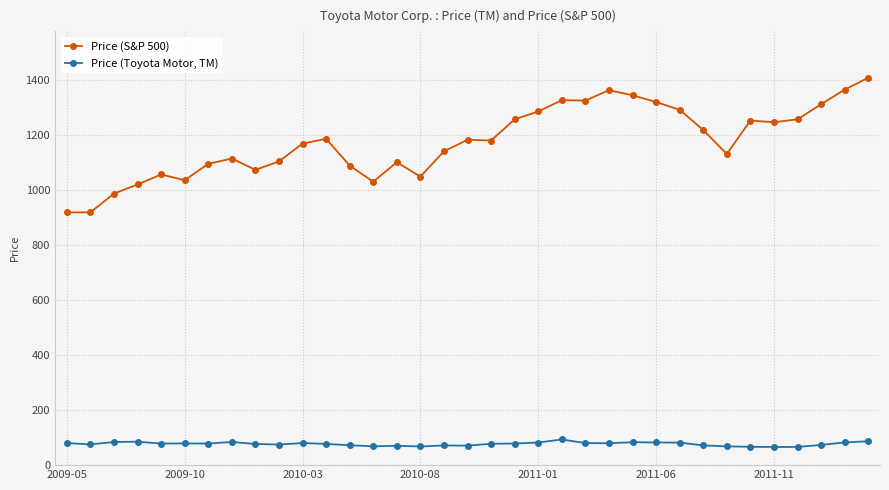

Count the number of data series in this chart.

2